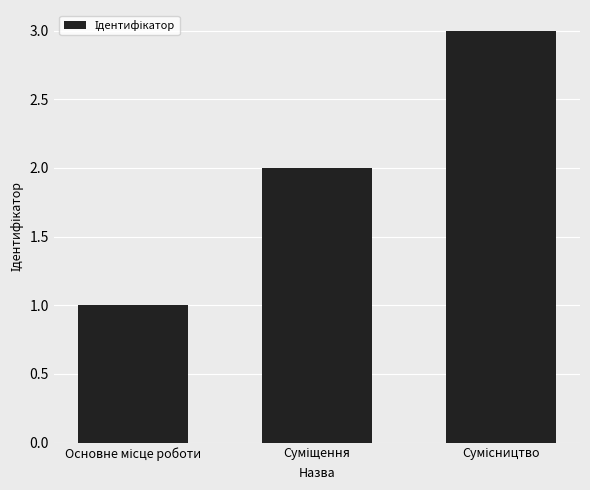

What is the sum of all values?

6